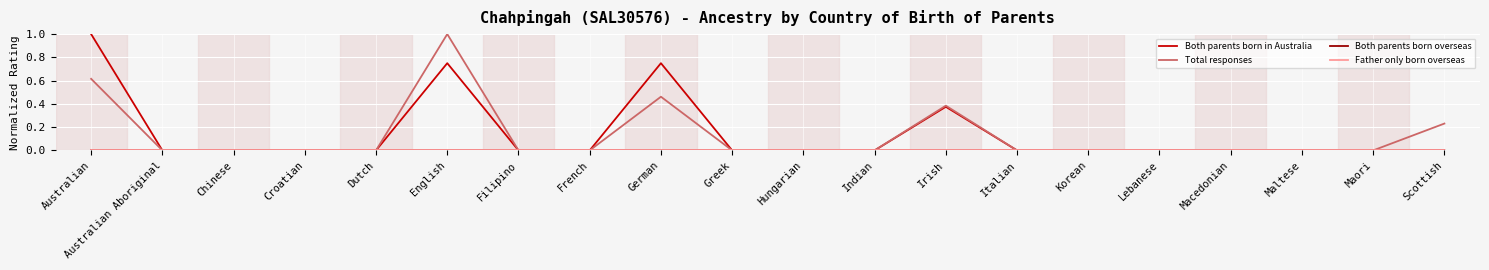

What is the label of the 11th point from the left?

Hungarian